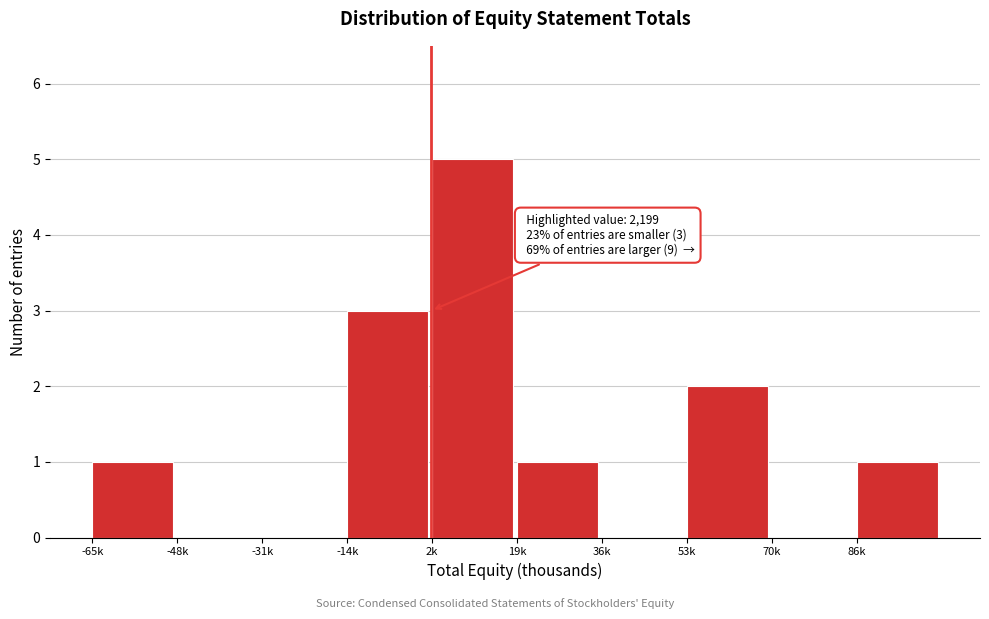

Reading left to right, extract all data points from this chart.

-65k=1	-48k=0	-31k=0	-14k=3	2k=5	19k=1	36k=0	53k=2	70k=0	86k=1